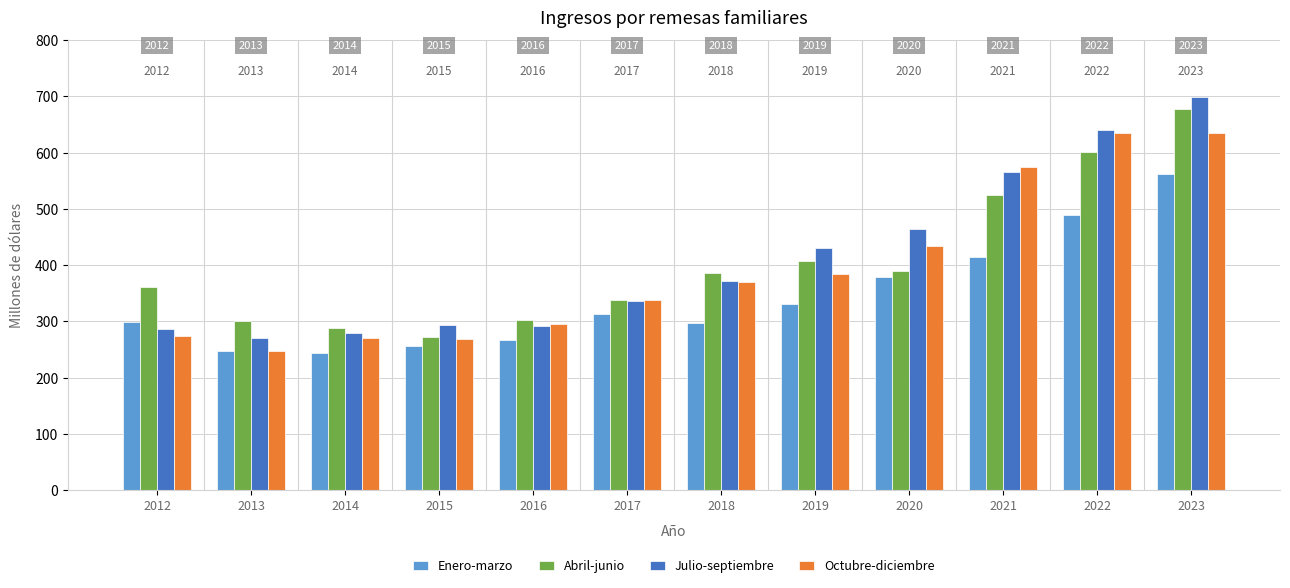

Is the value of Julio-septiembre at 2020 greater than the value of Octubre-diciembre at 2014?

Yes